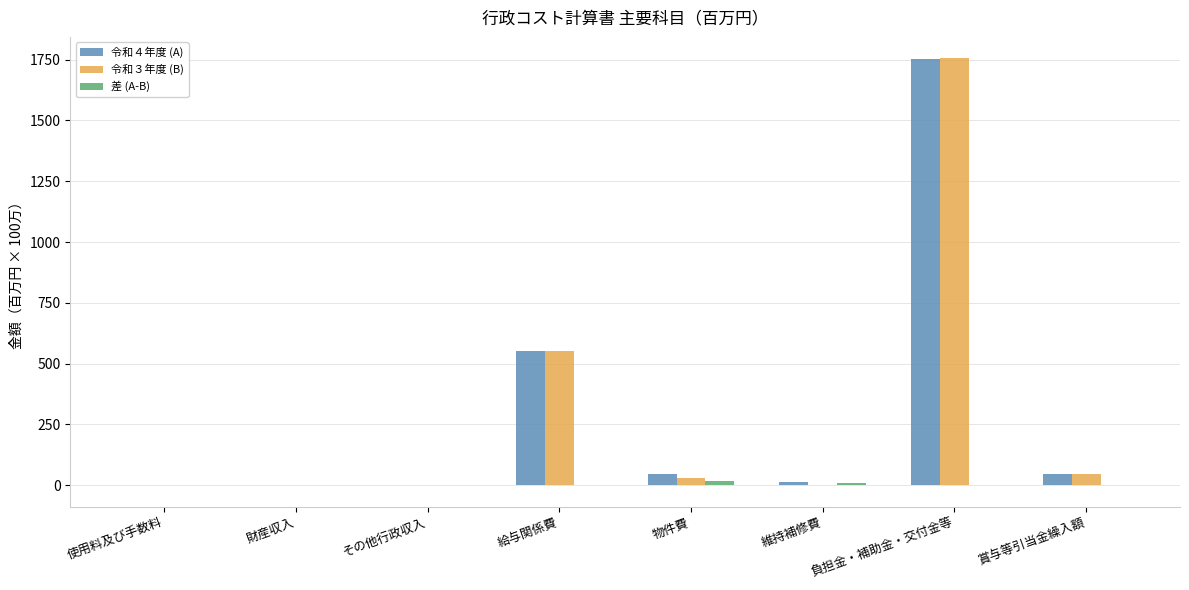

At which category does the chart reach its peak across all series?

負担金・補助金・交付金等